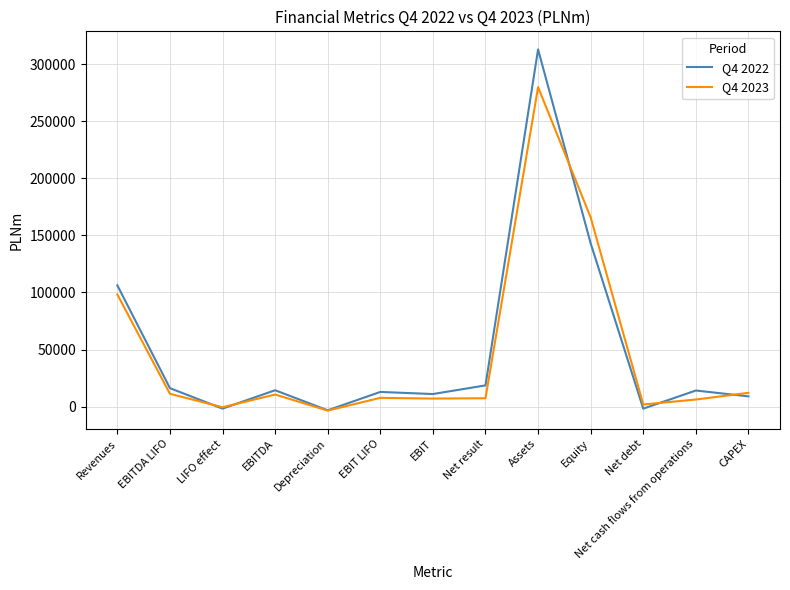

What is the total value across all series at Revenues?

204595